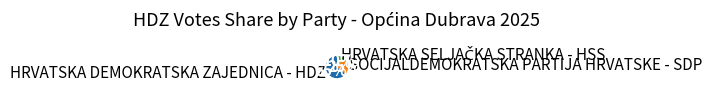

Does any single category account for the majority?

Yes